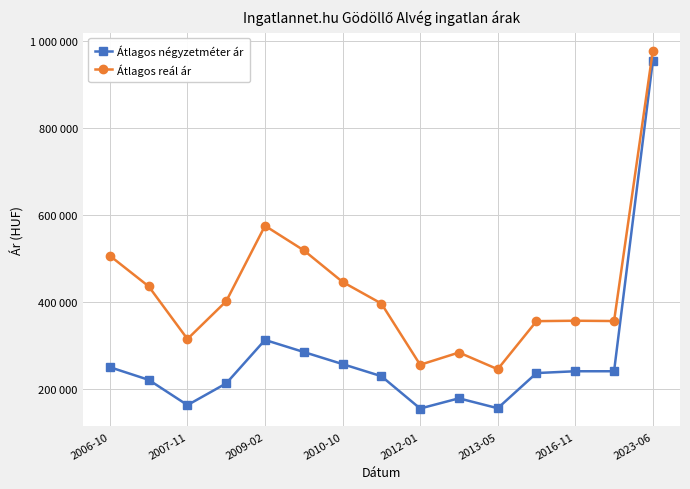

True or false: Átlagos reál ár and Átlagos négyzetméter ár intersect in this chart.

False